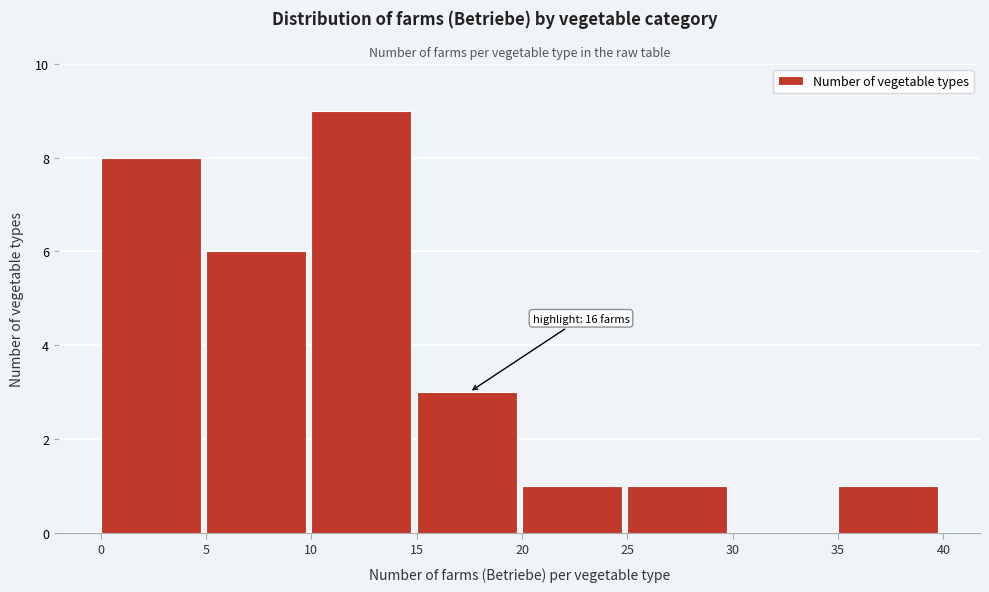

Over which range of the x-axis is the bar tallest?

10 to 15